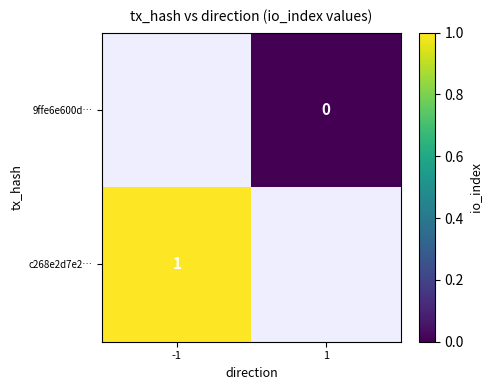

Is it true that c268e2d7e2… equals 0 at -1?

False